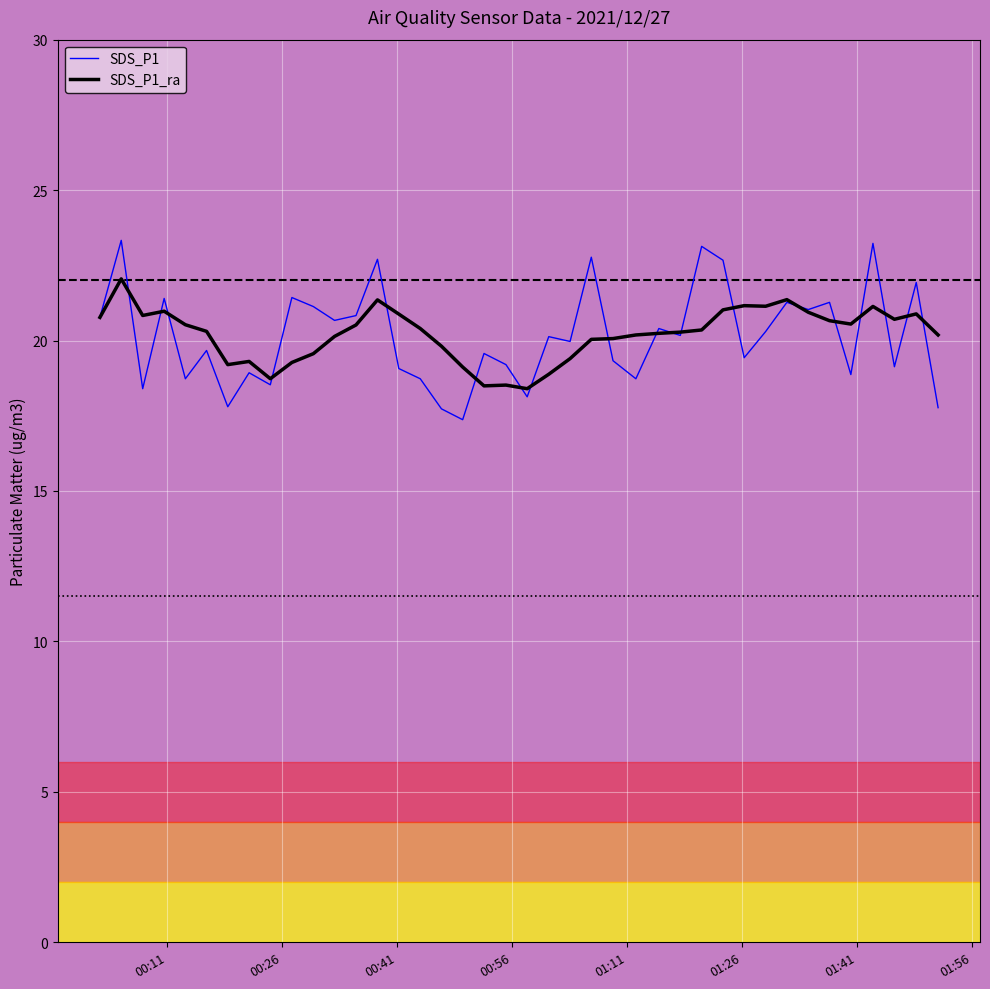

What is the greatest value displayed?

23.3